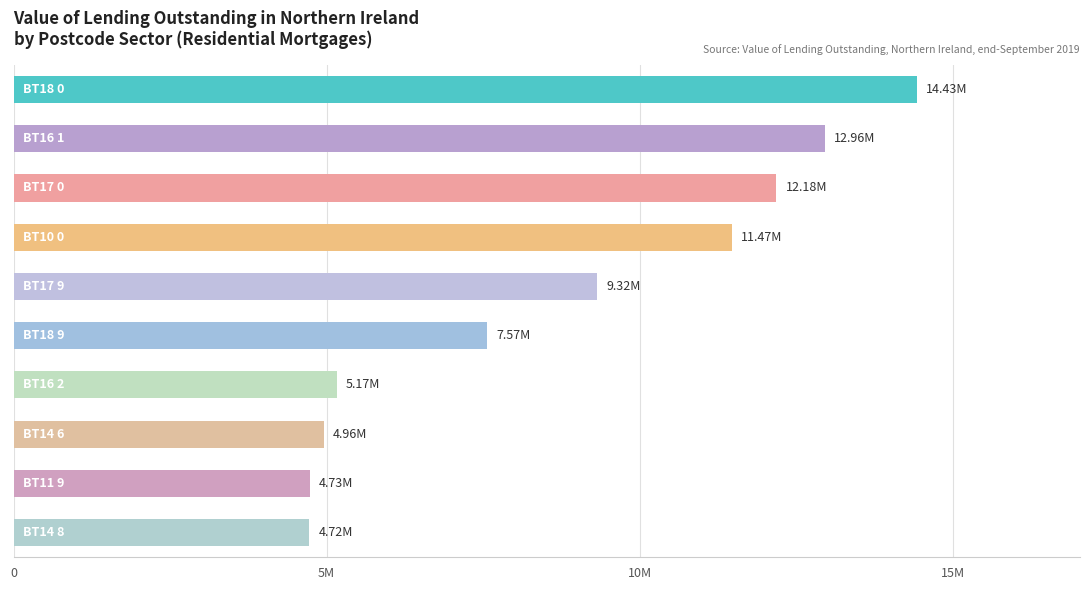

Does the chart contain any negative values?

No